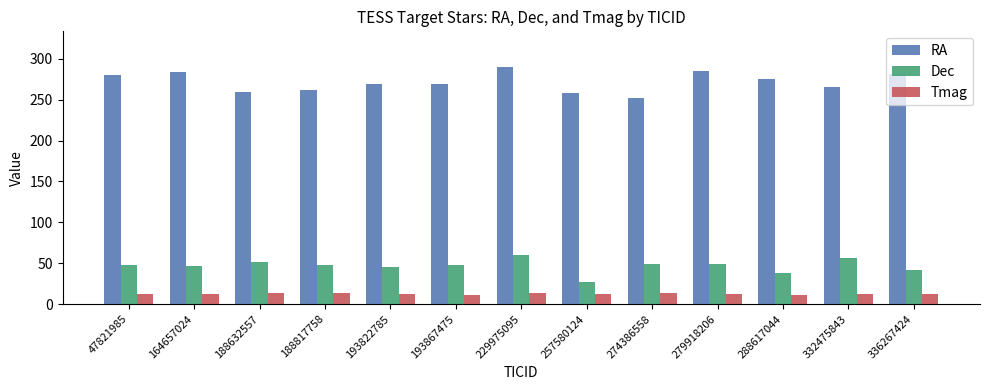

Which series has the widest spread of values?

RA